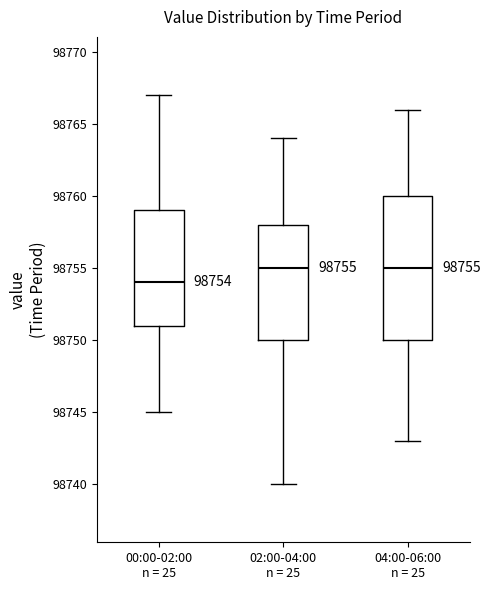

Which box has the lowest median line?

00:00-02:00 n = 25